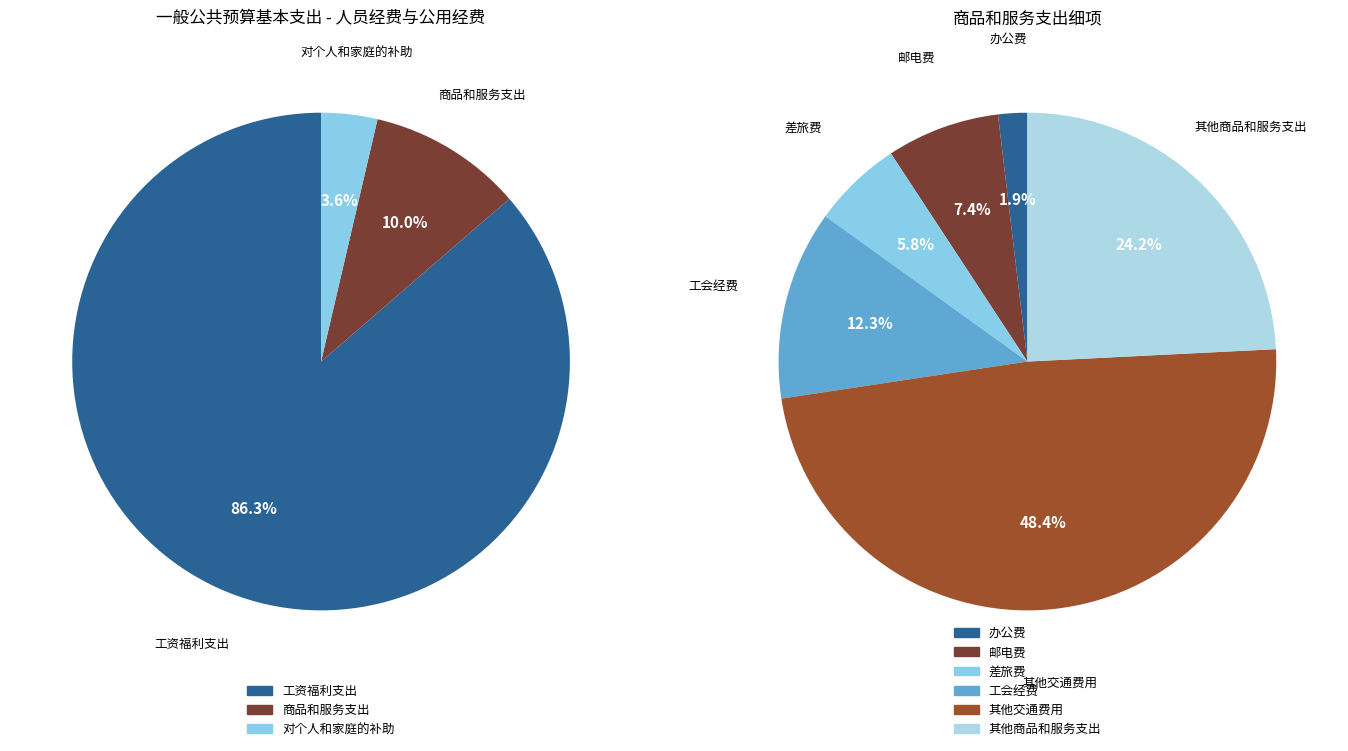

Is it true that 商品和服务支出 is 99% of the pie?

False